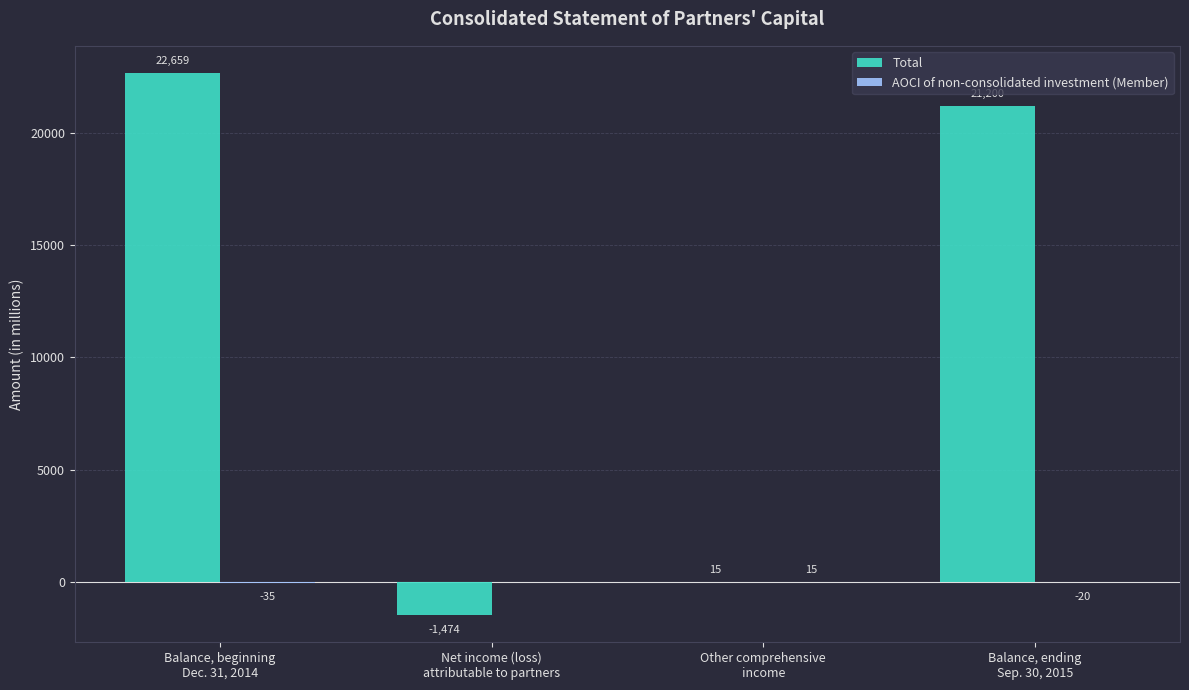

Between Net income (loss)
attributable to partners and Balance, ending
Sep. 30, 2015, which series saw the biggest shift?

Total